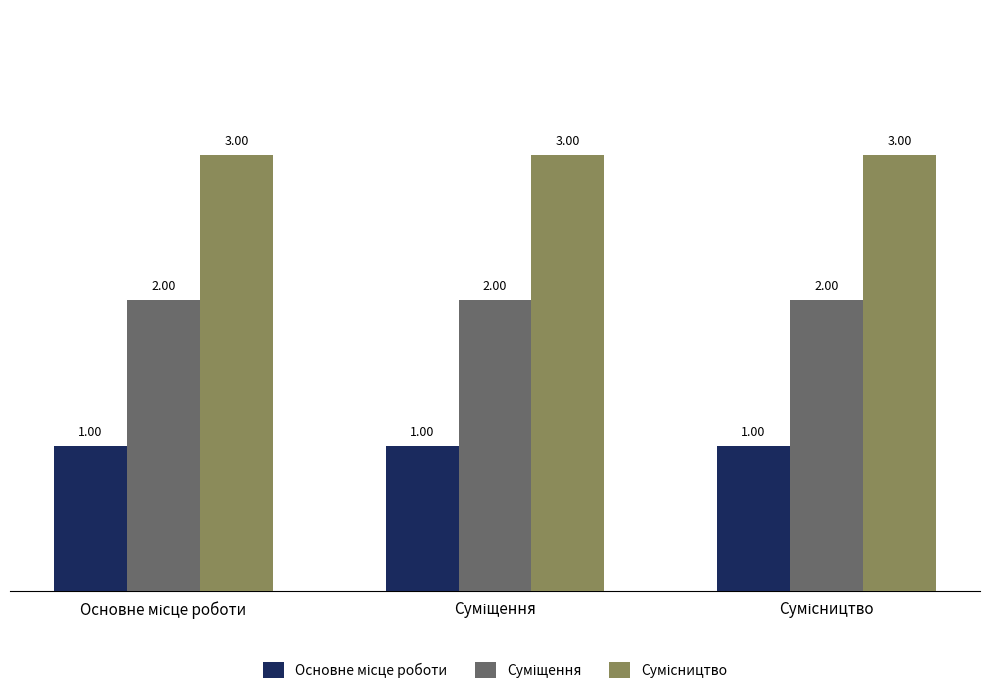

What is the maximum value for Суміщення?

2